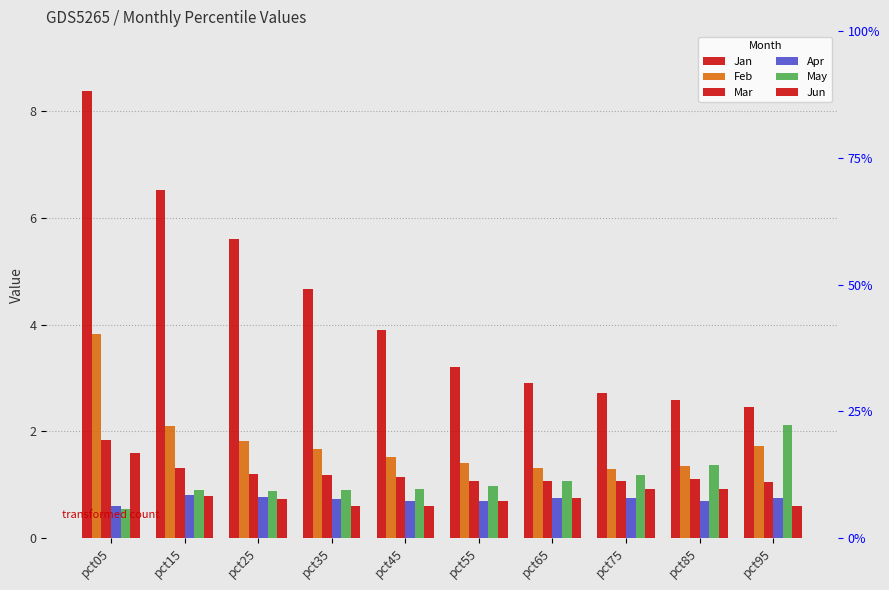

Reading left to right, extract all data points from this chart.

Jan: pct05=8.4	pct15=6.5	pct25=5.6	pct35=4.7	pct45=3.9	pct55=3.2	pct65=2.9	pct75=2.7	pct85=2.6	pct95=2.5
Feb: pct05=3.8	pct15=2.1	pct25=1.8	pct35=1.7	pct45=1.5	pct55=1.4	pct65=1.3	pct75=1.3	pct85=1.4	pct95=1.7
Mar: pct05=1.8	pct15=1.3	pct25=1.2	pct35=1.2	pct45=1.1	pct55=1.1	pct65=1.1	pct75=1.1	pct85=1.1	pct95=1.0
Apr: pct05=0.6	pct15=0.8	pct25=0.8	pct35=0.7	pct45=0.7	pct55=0.7	pct65=0.7	pct75=0.8	pct85=0.7	pct95=0.7
May: pct05=0.5	pct15=0.9	pct25=0.9	pct35=0.9	pct45=0.9	pct55=1.0	pct65=1.1	pct75=1.2	pct85=1.4	pct95=2.1
Jun: pct05=1.6	pct15=0.8	pct25=0.7	pct35=0.6	pct45=0.6	pct55=0.7	pct65=0.7	pct75=0.9	pct85=0.9	pct95=0.6